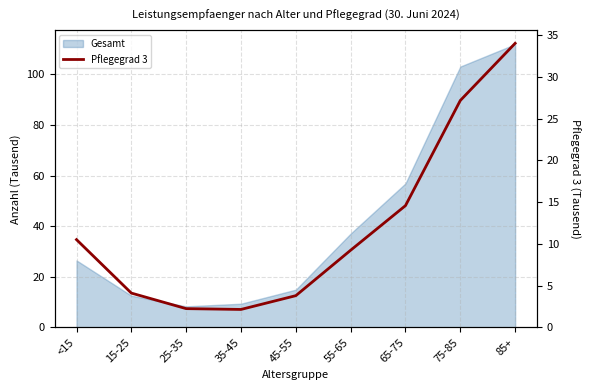

List the labels in order of value, largest first.

85+, 75-85, 65-75, <15, 55-65, 15-25, 45-55, 25-35, 35-45